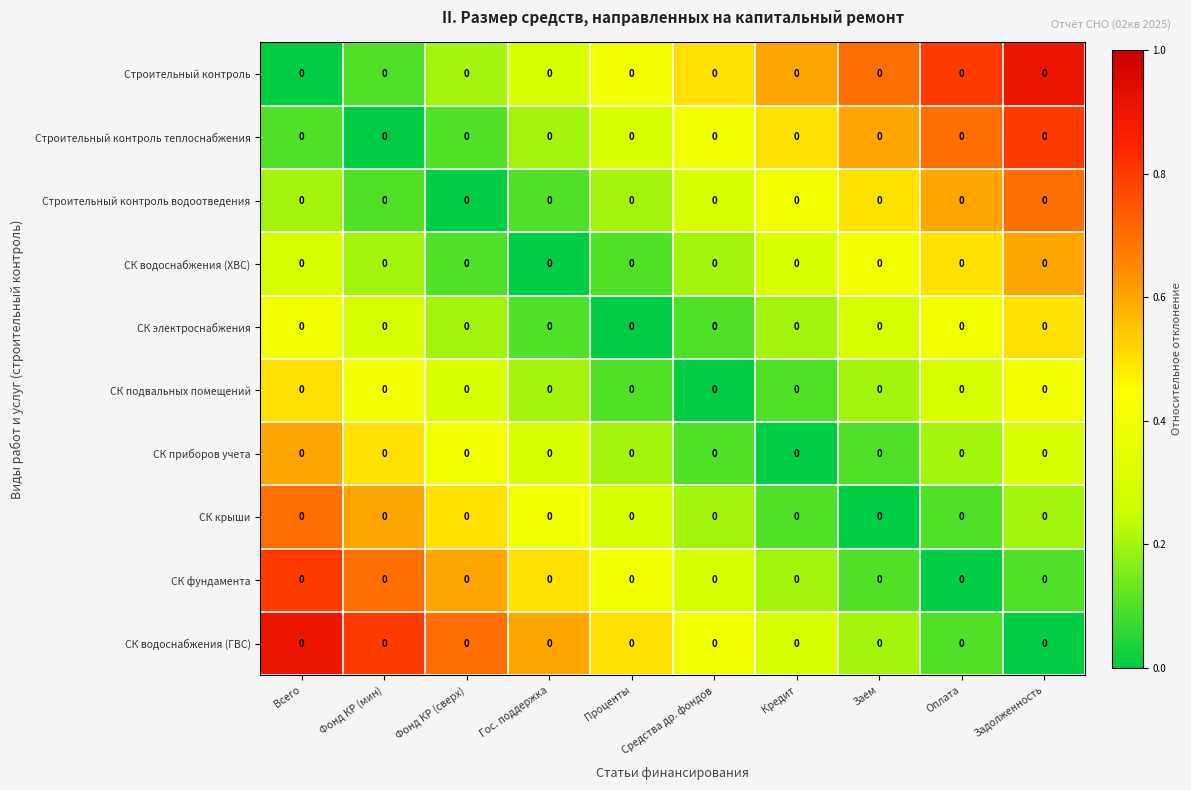

True or false: СК подвальных помещений has a value of 0.4 at Задолженность.

True